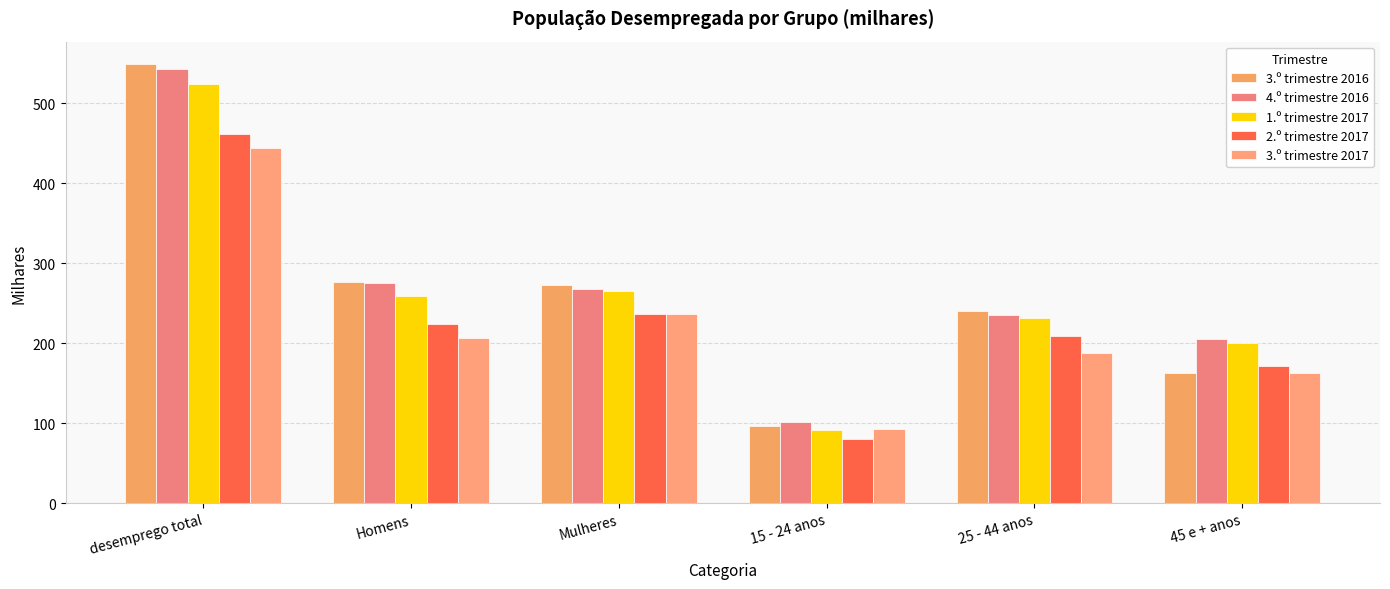

What is the minimum value shown in the chart?

80.8